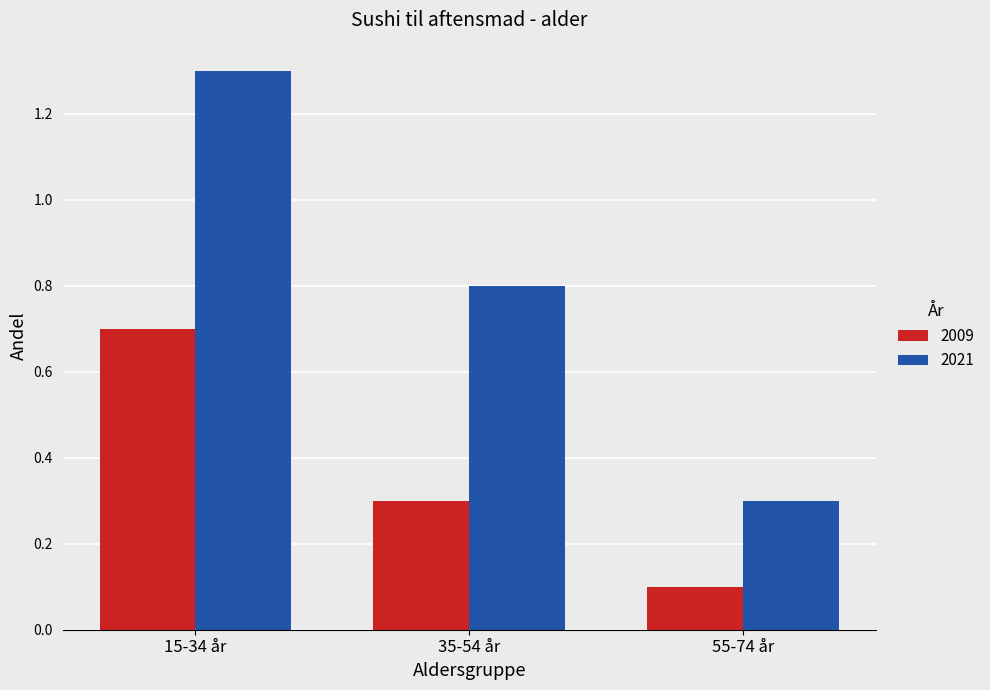

Reading right to left, what are all the values shown in this chart?

2009: 55-74 år=0.1	35-54 år=0.3	15-34 år=0.7
2021: 55-74 år=0.3	35-54 år=0.8	15-34 år=1.3